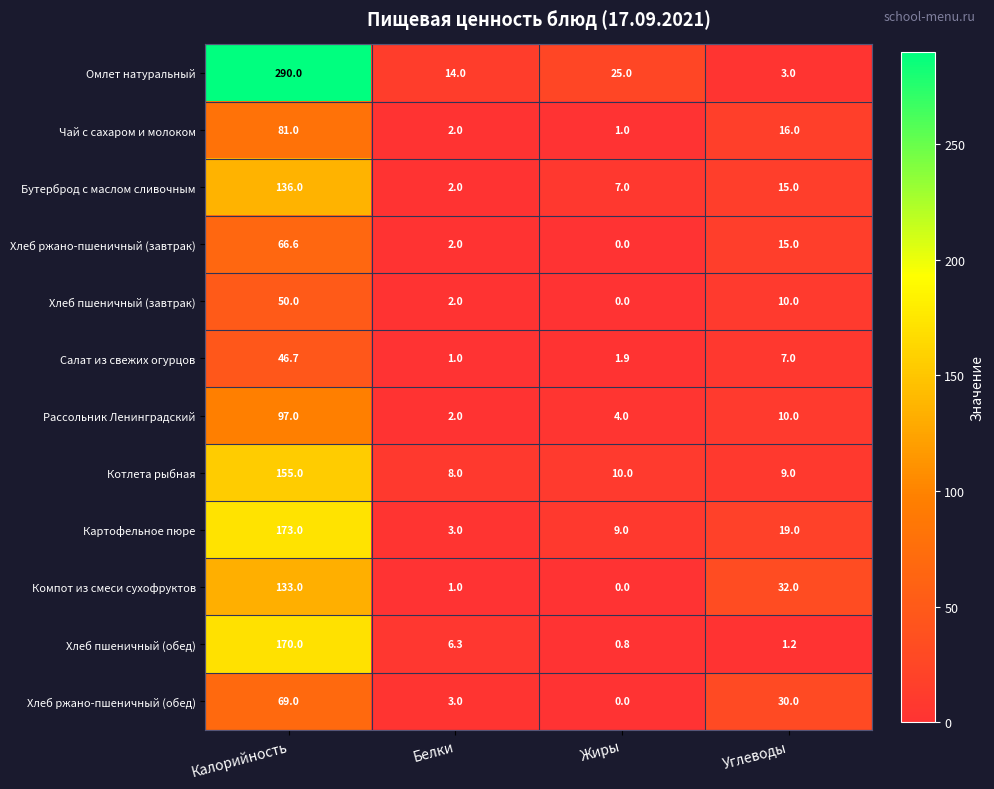

Which label corresponds to the largest value in the chart?

Калорийность